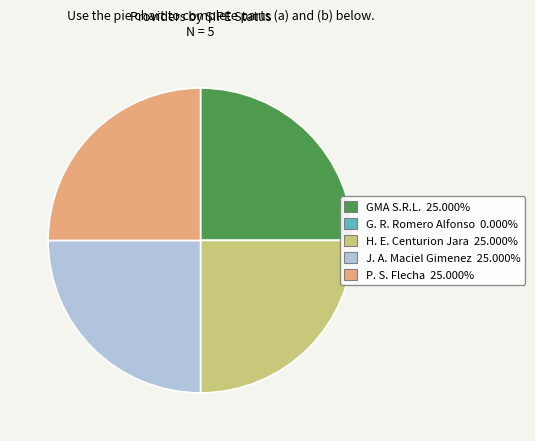

What is the ratio of the value at GMA S.R.L. 25.000% to the value at J. A. Maciel Gimenez 25.000%?

1.0